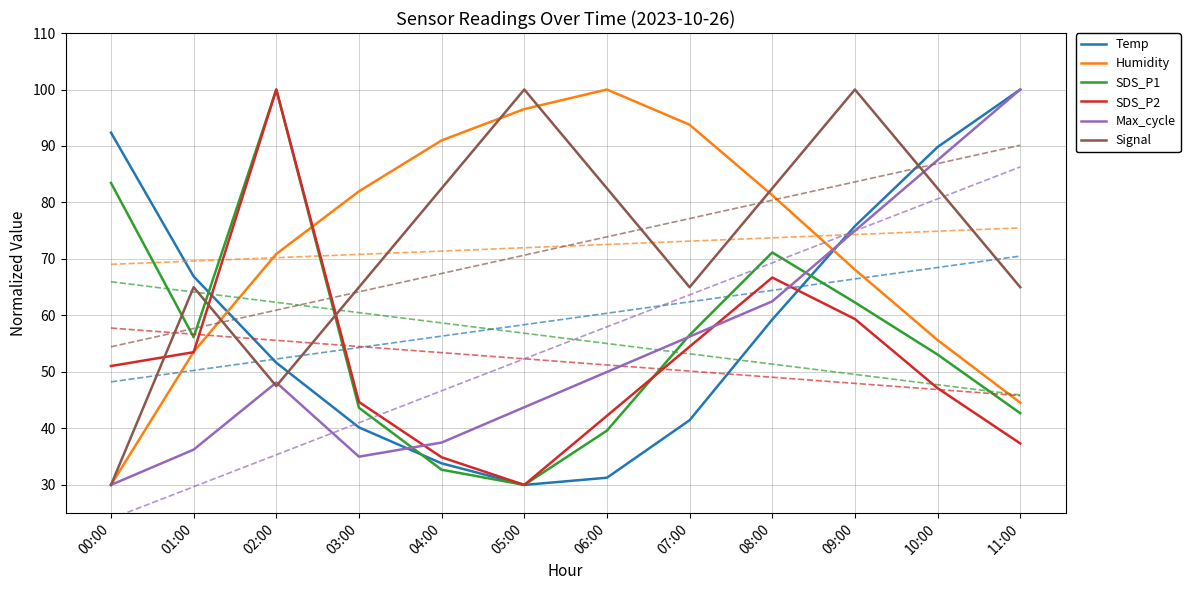

Which series ends up on top after the final intersection of Max_cycle and SDS_P2?

Max_cycle